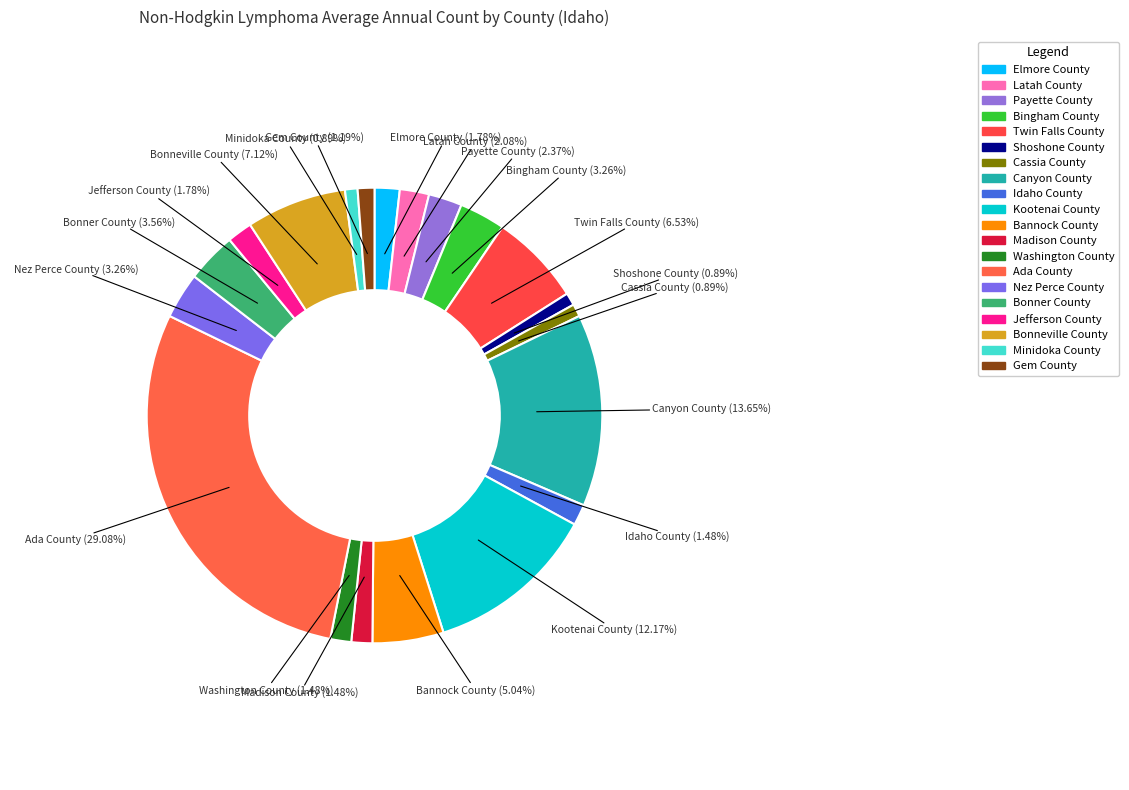

Count the number of slices in the pie.

20